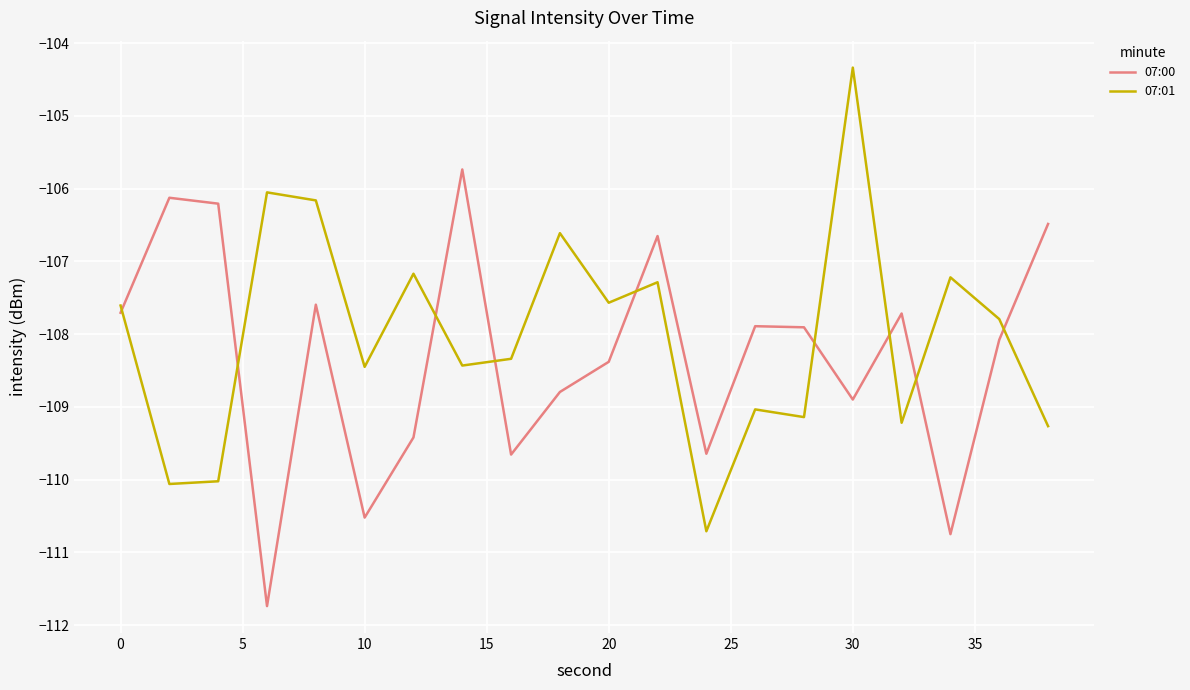

Which series has the widest spread of values?

07:01